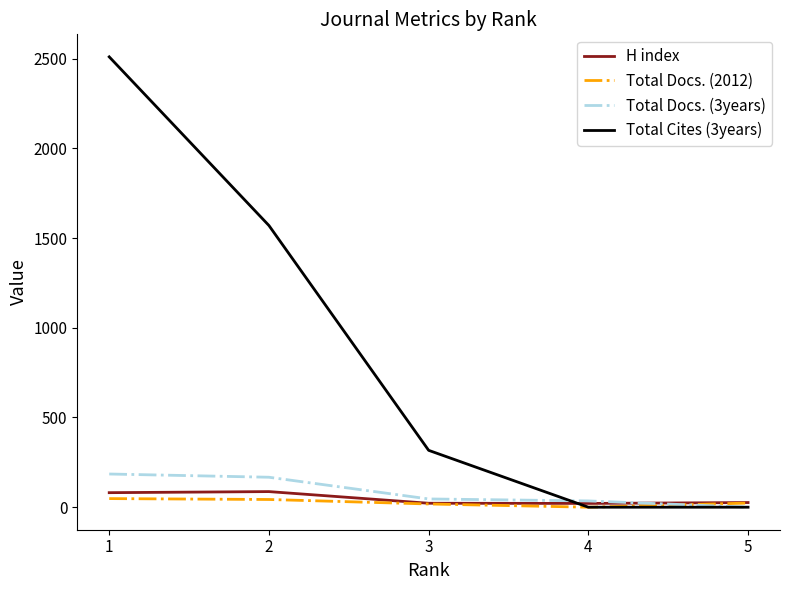

Which series has the largest total across all categories?

Total Cites (3years)